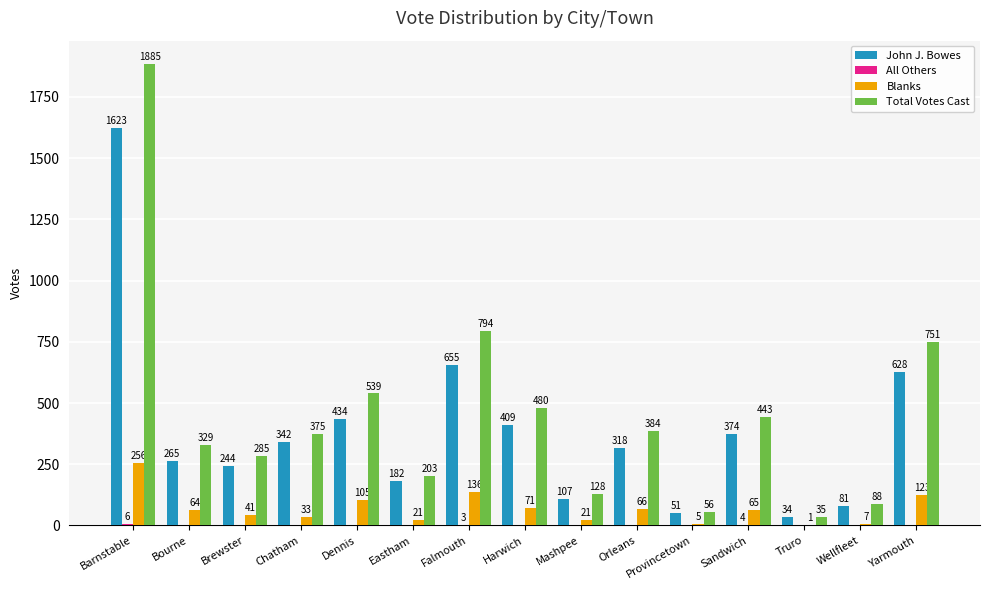

Are the bars horizontal?

No